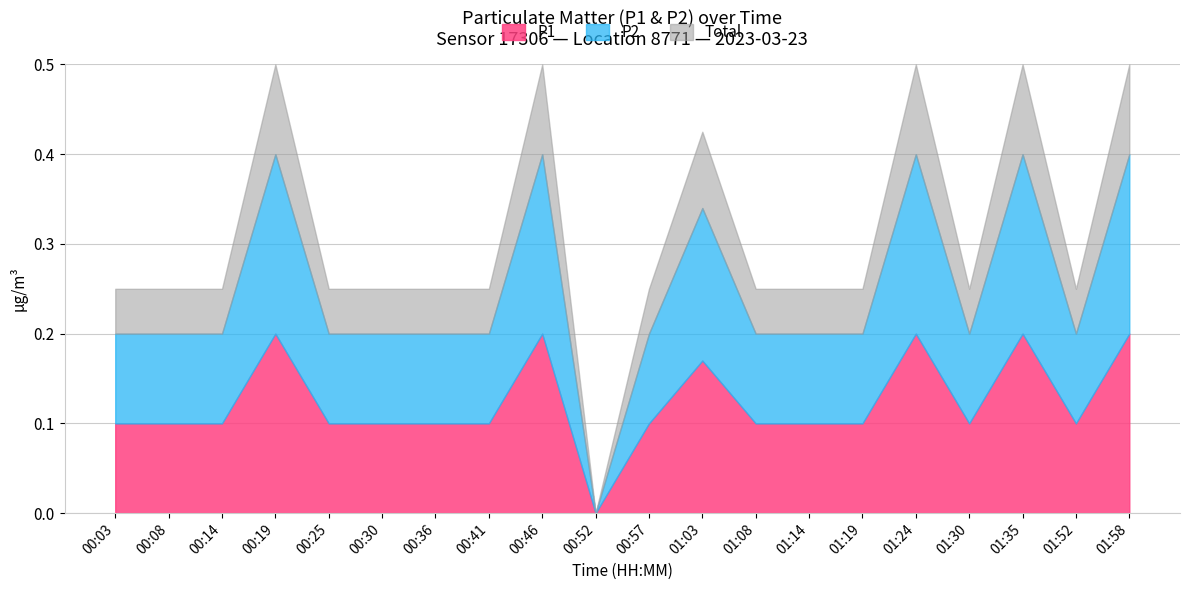

What is the sum of all P2 values?

2.5